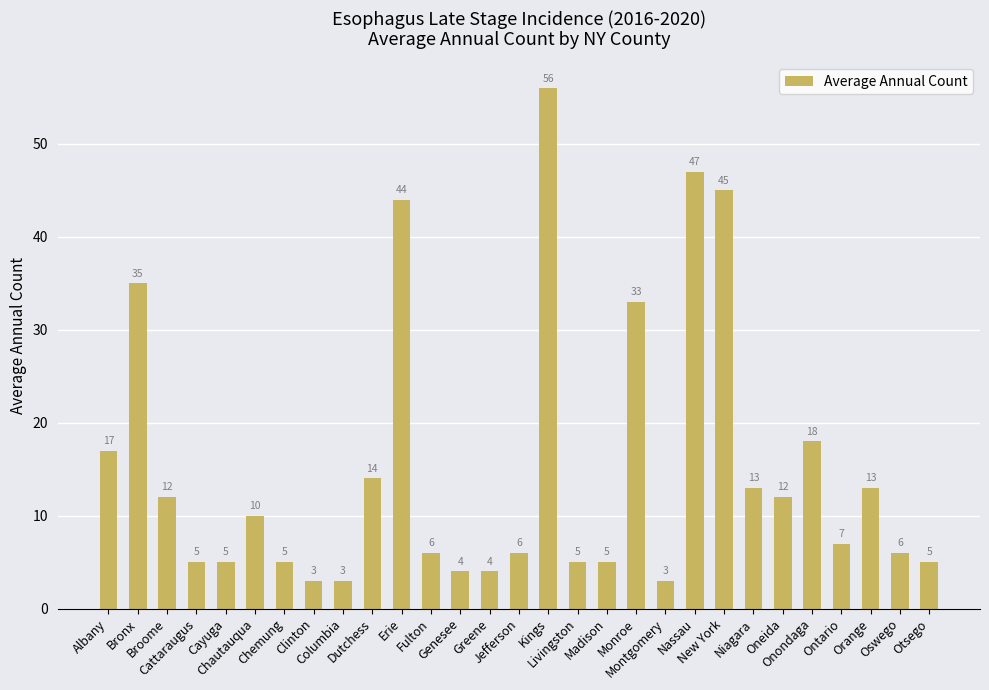

Does the chart contain stacked bars?

No